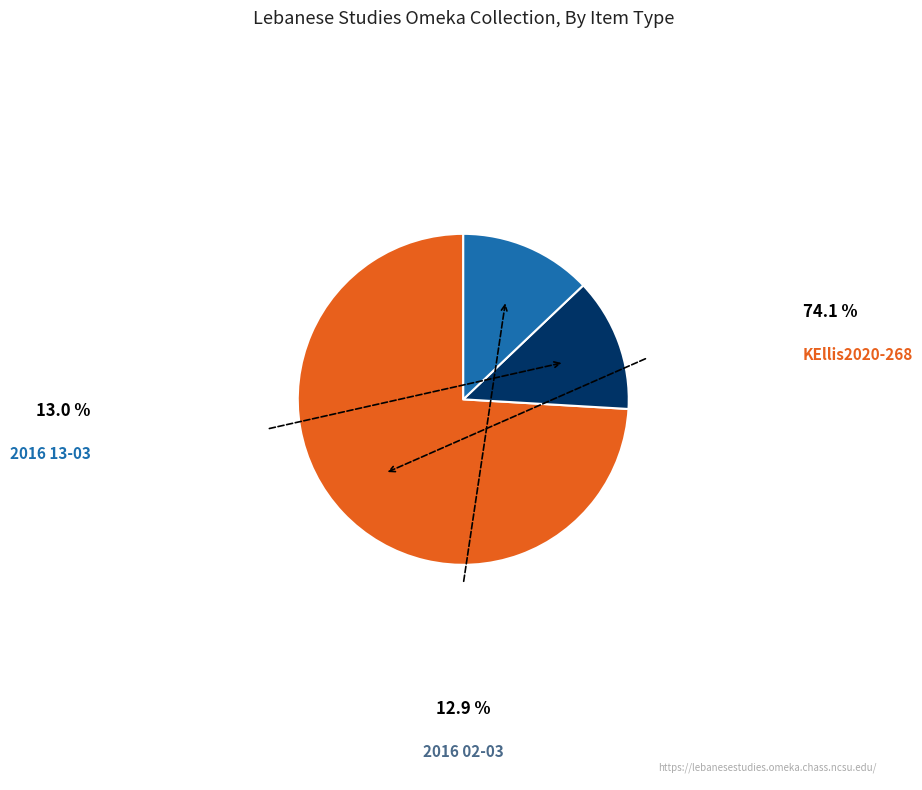

Is there a majority slice in this chart?

Yes